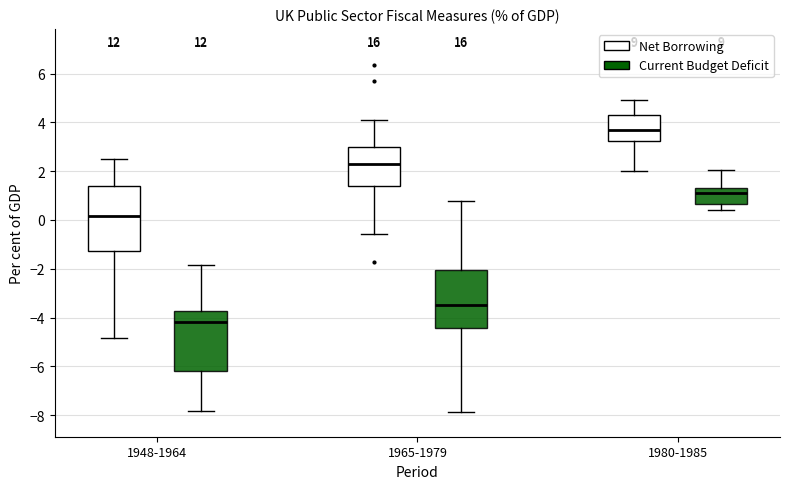

Reading left to right, transcribe this box plot: for each box, give where its median line is, the range the box spans, and where its two whiskers end, as read against the y-axis. The values are not printed on the chart, so give them approximately, as read against the axis.

1948-1964 (Net Borrowing): median 0.2, box -1.2 to 1.4, whiskers -4.8 to 2.6
1948-1964 (Current Budget Deficit): median -4.2, box -6.2 to -3.8, whiskers -7.8 to -1.8
1965-1979 (Net Borrowing): median 2.2, box 1.4 to 3.0, whiskers -0.6 to 4.0
1965-1979 (Current Budget Deficit): median -3.4, box -4.4 to -2.0, whiskers -7.8 to 0.8
1980-1985 (Net Borrowing): median 3.6, box 3.2 to 4.4, whiskers 2.0 to 5.0
1980-1985 (Current Budget Deficit): median 1.2, box 0.6 to 1.4, whiskers 0.4 to 2.0